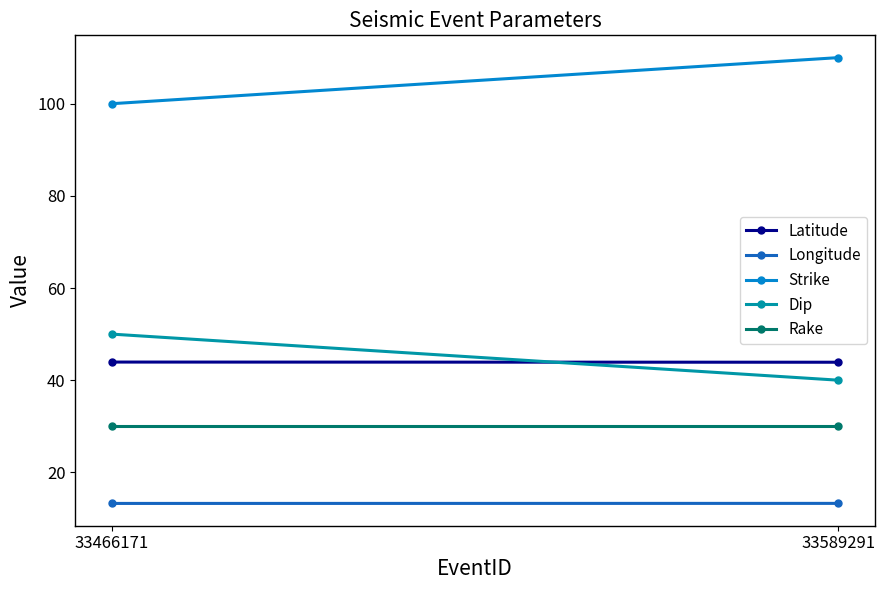

Which has a higher value, 33466171 or 33589291?

33466171